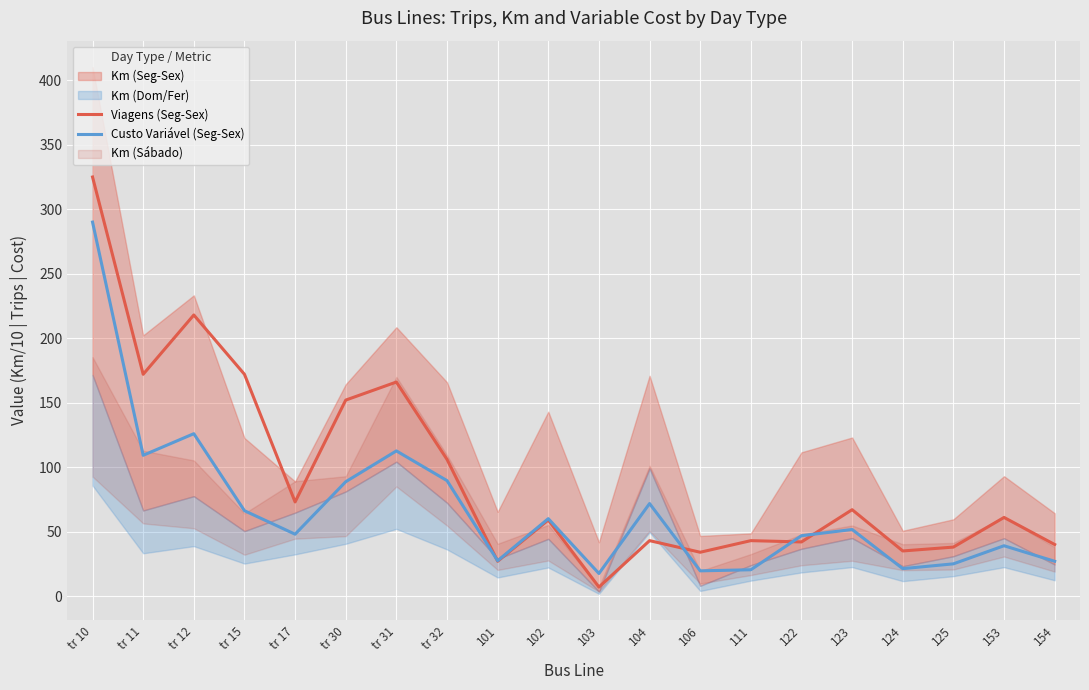

At which label does Viagens (Seg-Sex) reach its minimum?

103